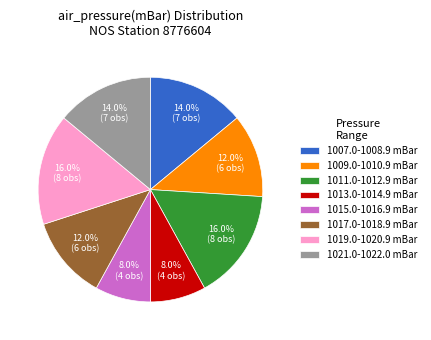

Which has a higher value, 1011.0-1012.9 mBar or 1007.0-1008.9 mBar?

1011.0-1012.9 mBar